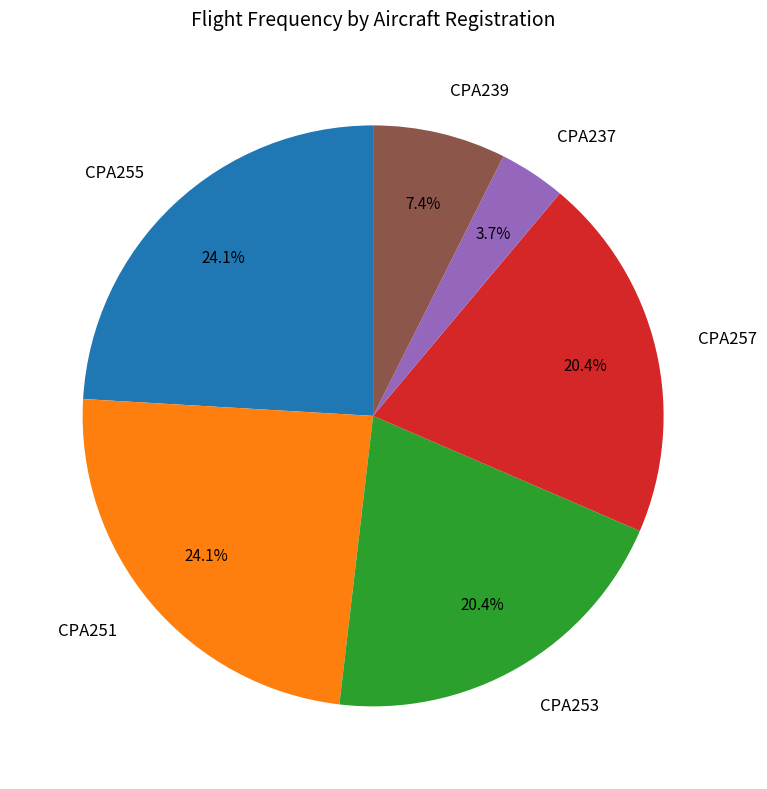

What percentage do CPA237 and CPA239 together represent?

11.1%